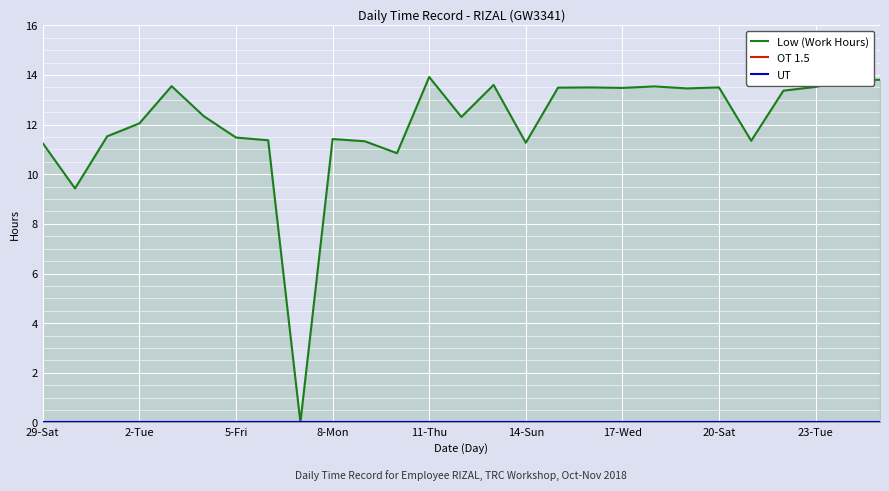

Reading right to left, what are all the values shown in this chart?

Low (Work Hours): 13.8	13.8	13.5	13.4	11.3	13.5	13.5	13.5	13.5	13.5	13.5	11.3	13.6	12.3	13.9	10.8	11.3	11.4	0.0	11.4	11.5	12.3	13.6	12.1	11.5	9.4	11.2
OT 1.5: 0.0	0.0	0.0	0.0	0.0	0.0	0.0	0.0	0.0	0.0	0.0	0.0	0.0	0.0	0.0	0.0	0.0	0.0	0.0	0.0	0.0	0.0	0.0	0.0	0.0	0.0	0.0
UT: 0.0	0.0	0.0	0.0	0.0	0.0	0.0	0.0	0.0	0.0	0.0	0.0	0.0	0.0	0.0	0.0	0.0	0.0	0.0	0.0	0.0	0.0	0.0	0.0	0.0	0.0	0.0